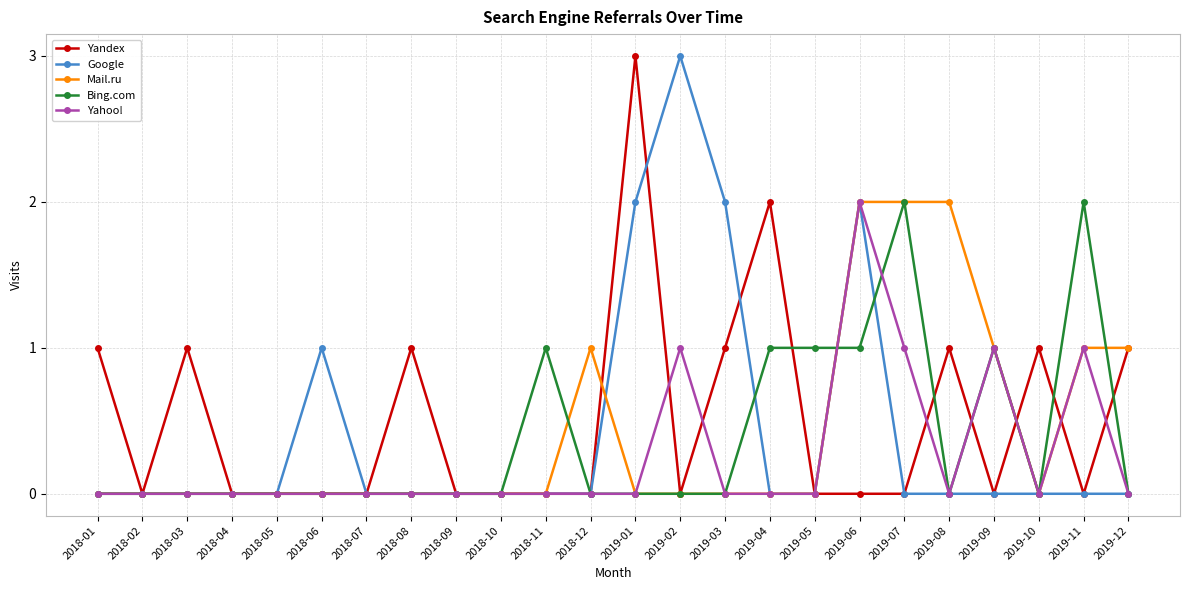

True or false: Google has more than 2 interior local peaks.

True